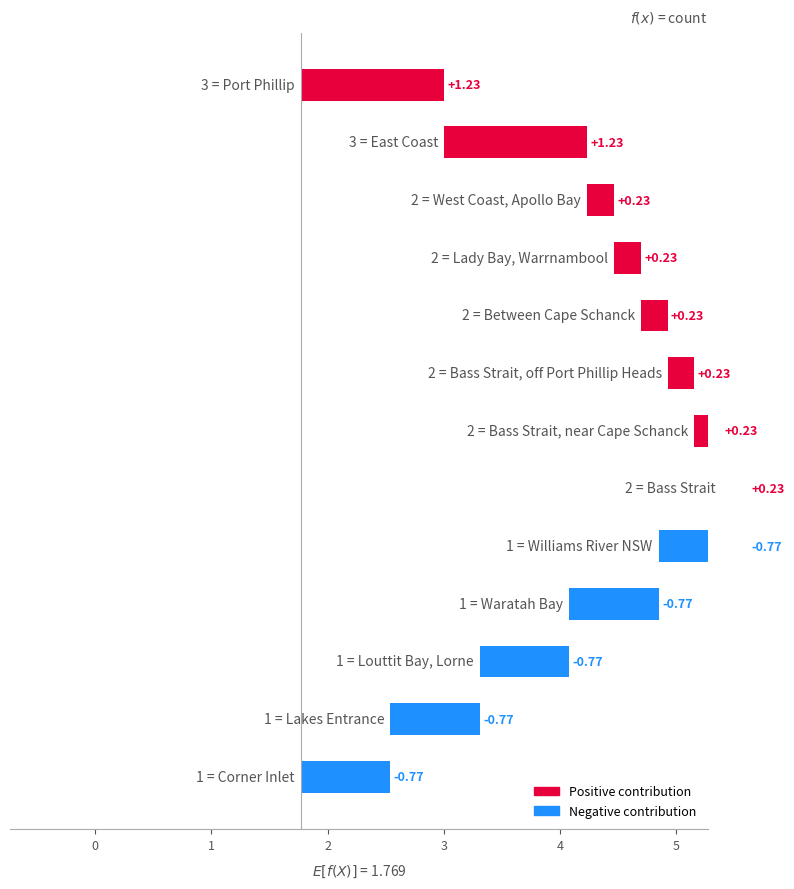

At which category does the chart reach its minimum across all series?

Lakes Entrance